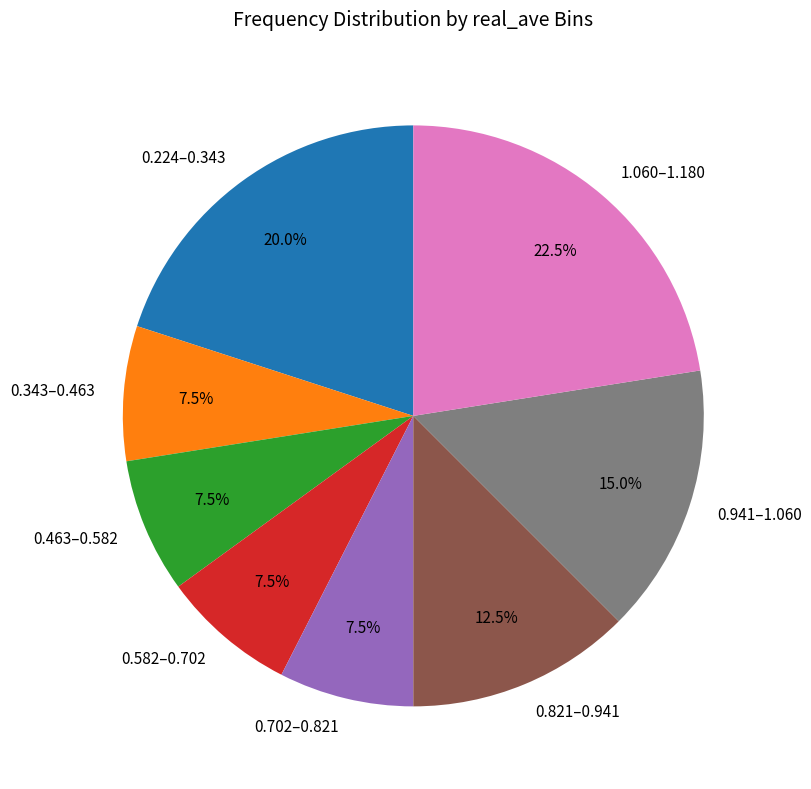

Combined, do 0.343–0.463 and 0.702–0.821 account for over 50%?

No